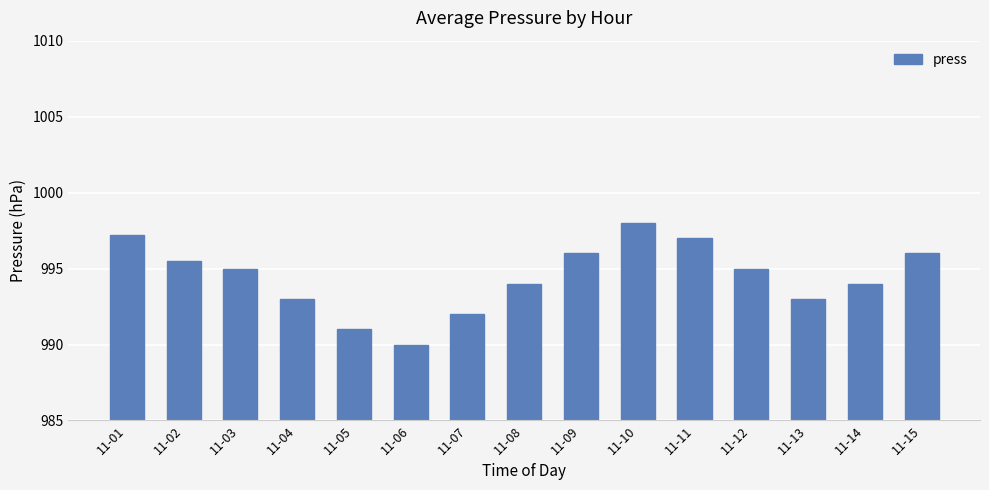

Reading left to right, list all the values displayed in this chart.

997.2	995.5	995.0	993.0	991.0	990.0	992.0	994.0	996.0	998.0	997.0	995.0	993.0	994.0	996.0